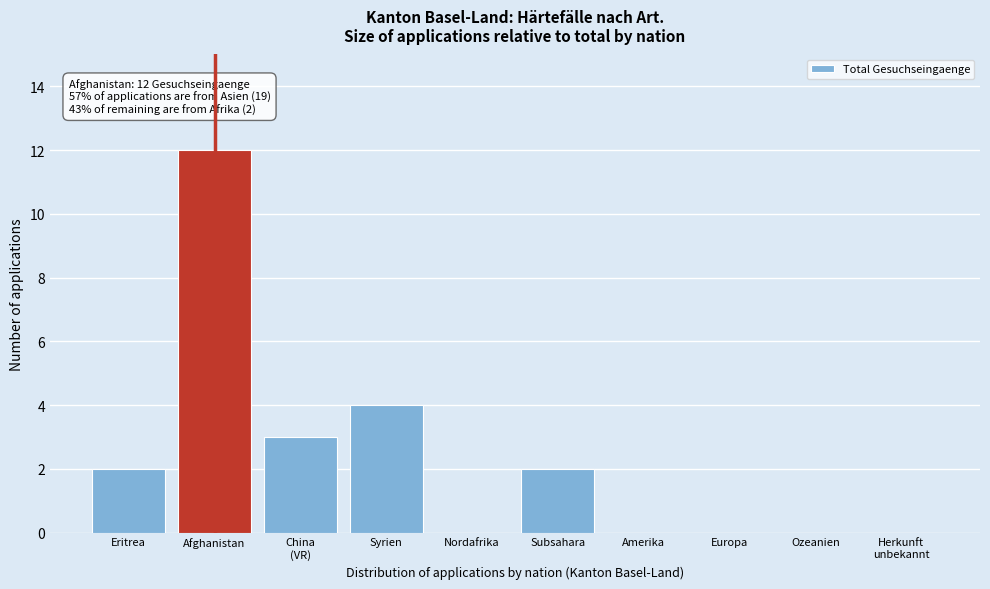

The value at Syrien is 4. True or false?

True